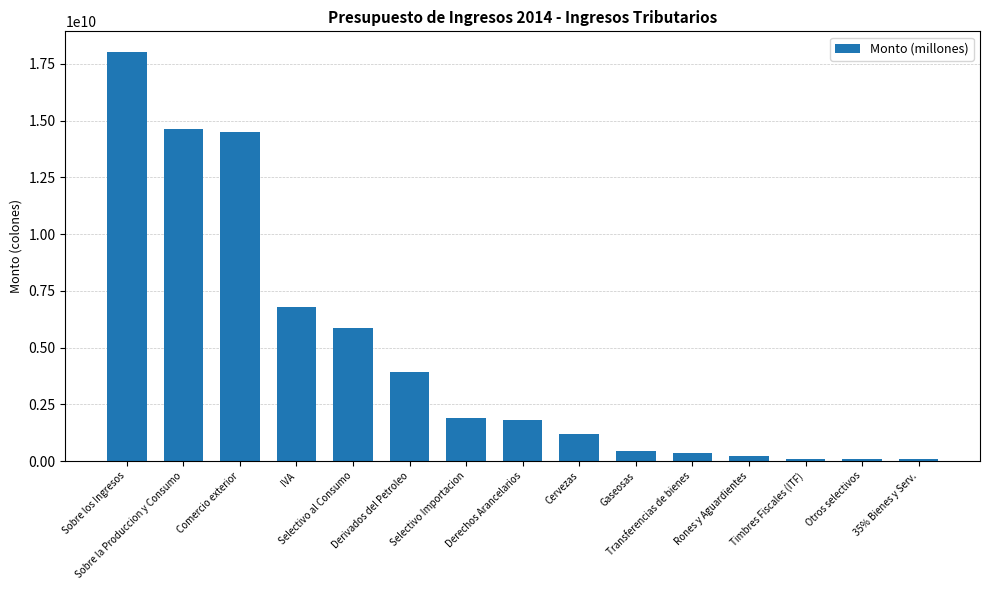

What is the smallest value displayed?

75966868.1